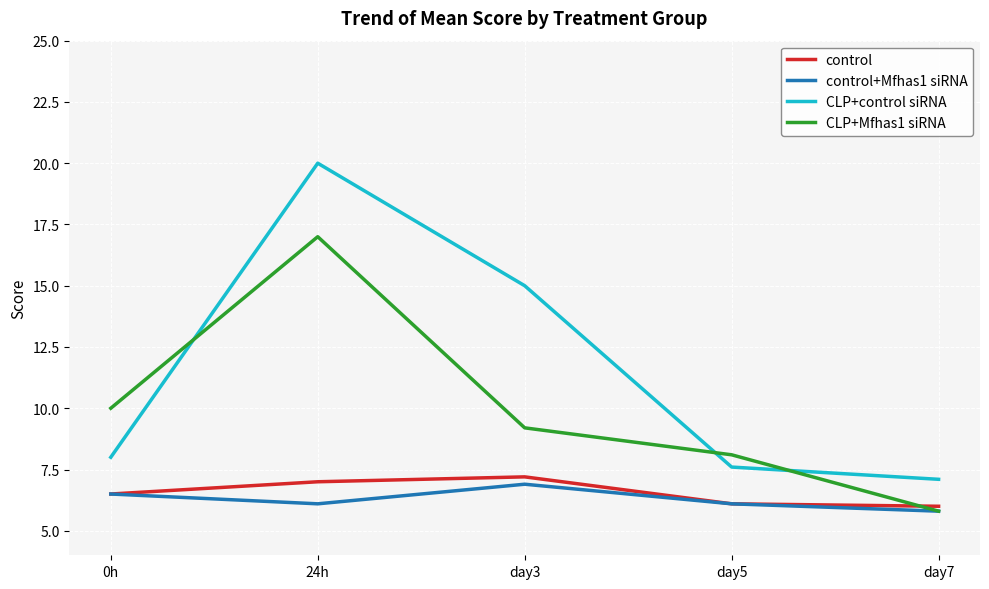

What position from the left is day5?

4